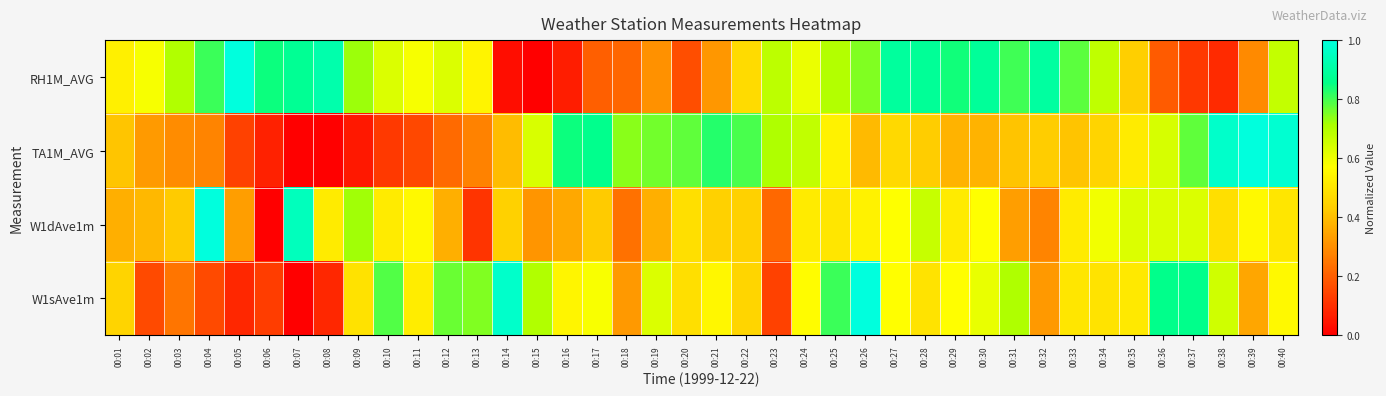

List the series in order of their overall mean, highest first.

RH1M_AVG, W1sAve1m, TA1M_AVG, W1dAve1m